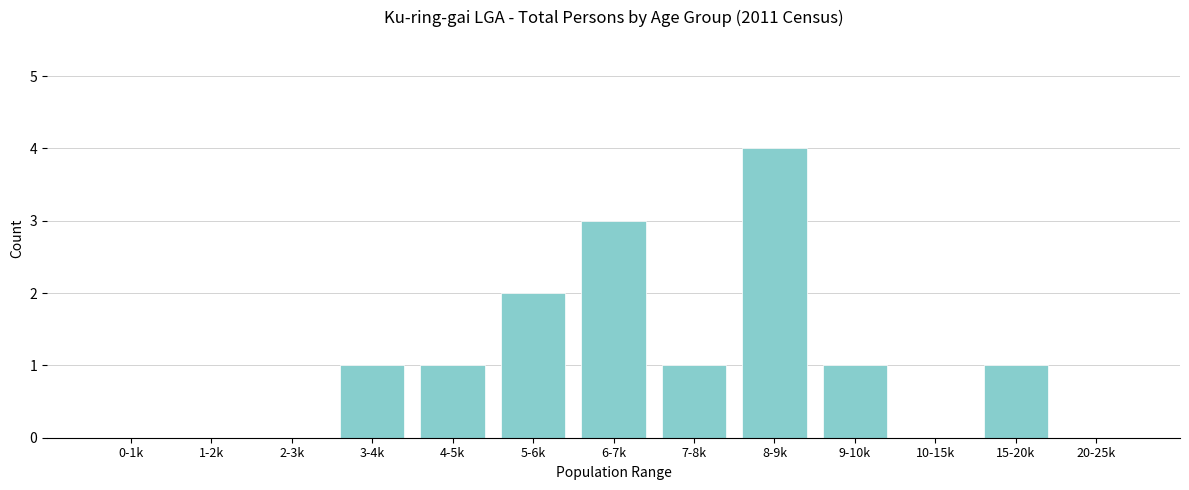

Reading left to right, list all the values displayed in this chart.

0-1k=0	1-2k=0	2-3k=0	3-4k=1	4-5k=1	5-6k=2	6-7k=3	7-8k=1	8-9k=4	9-10k=1	10-15k=0	15-20k=1	20-25k=0